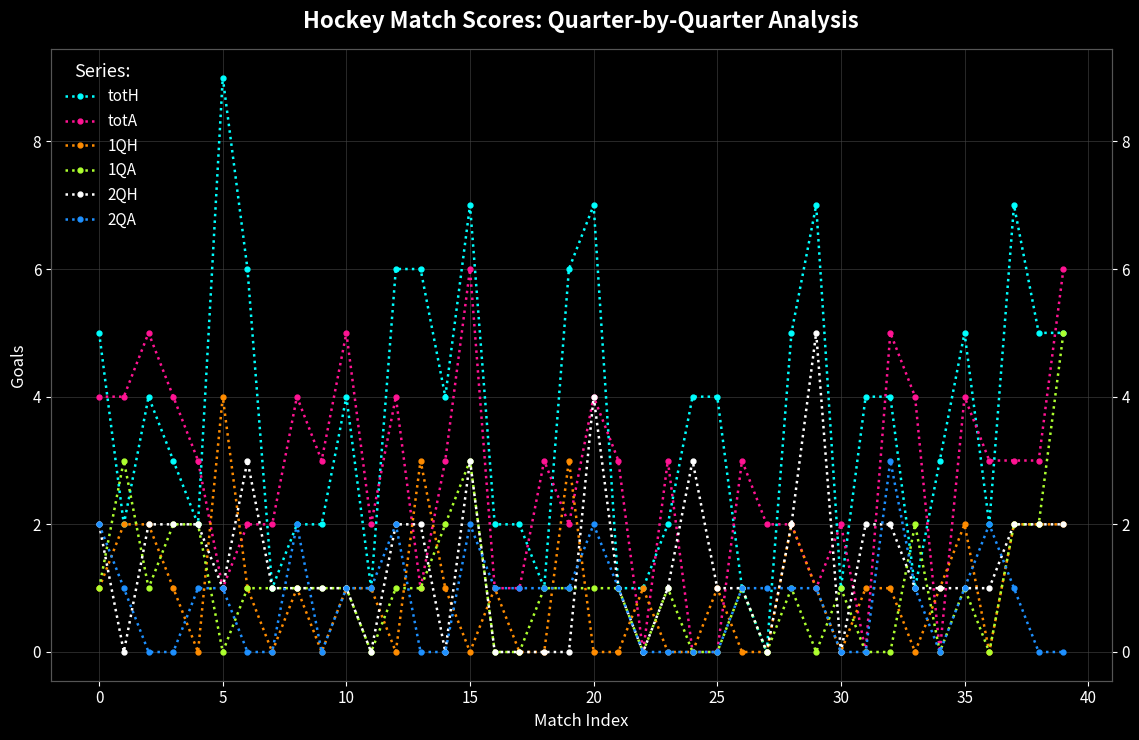

What is the difference between the second highest and second lowest values in the 1QA series?

3